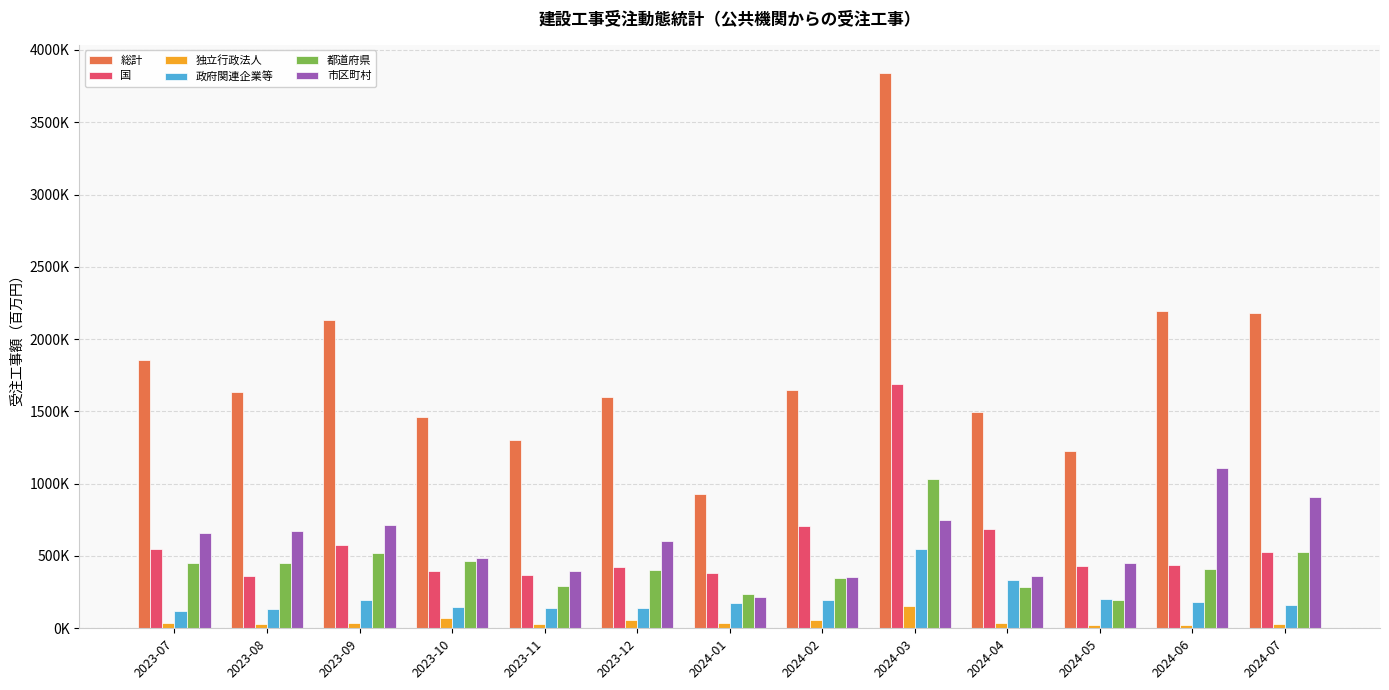

Reading left to right, list all the values displayed in this chart.

総計: 1852753.3	1631288.8	2131598.8	1458521.1	1299710.9	1597041.0	932210.4	1649643.4	3843189.2	1495412.2	1225237.4	2193532.4	2179594.7
国: 545349.4	363597.6	575862.3	396476.4	367422.3	421002.6	382974.8	707847.5	1692323.7	690014.8	430949.8	440645.7	526407.2
独立行政法人: 36367.5	26359.8	37261.5	71806.0	32608.8	54786.8	37803.2	55255.3	157353.3	38450.5	19547.7	24000.8	31648.7
政府関連企業等: 116621.0	135049.5	195356.2	146745.7	143248.1	136942.0	178012.9	195868.0	546304.3	331525.9	201887.7	178773.5	163945.2
都道府県: 451162.3	453125.4	522906.1	463111.0	293618.1	402554.5	237582.4	344793.8	1029742.4	282433.4	193887.2	411492.8	530436.1
市区町村: 656442.0	674695.3	714109.0	487225.0	398444.2	603045.1	218263.2	352446.6	751970.8	359251.2	450620.2	1108917.4	905720.1